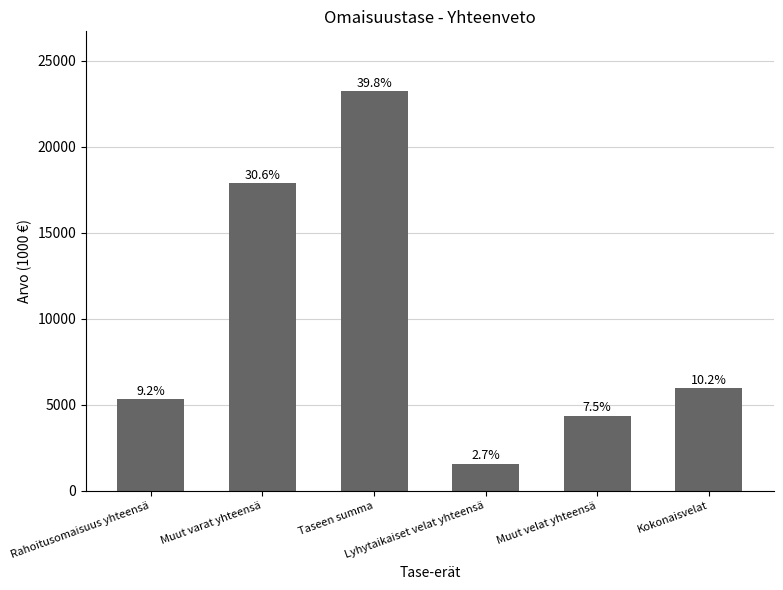

At which category does the chart reach its minimum across all series?

Lyhytaikaiset velat yhteensä